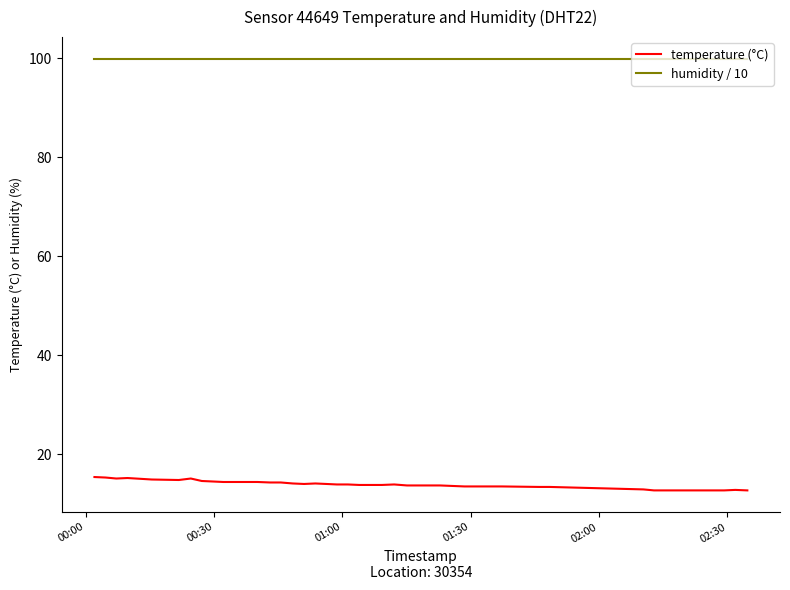

List the series in order of their overall mean, lowest first.

temperature (°C), humidity / 10